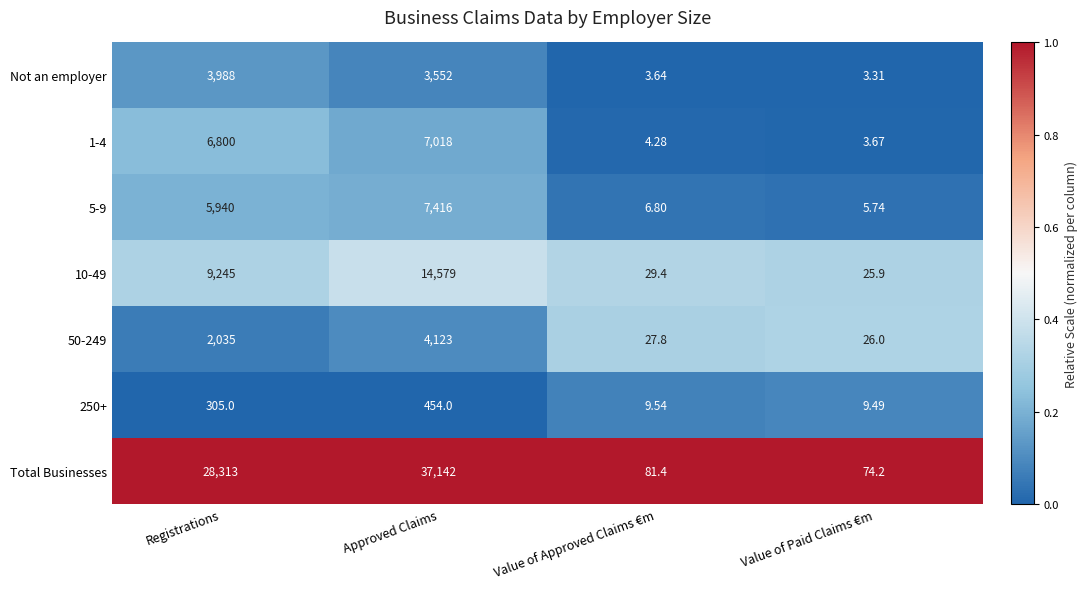

Is the value of 50-249 at Registrations greater than the value of 5-9 at Approved Claims?

No